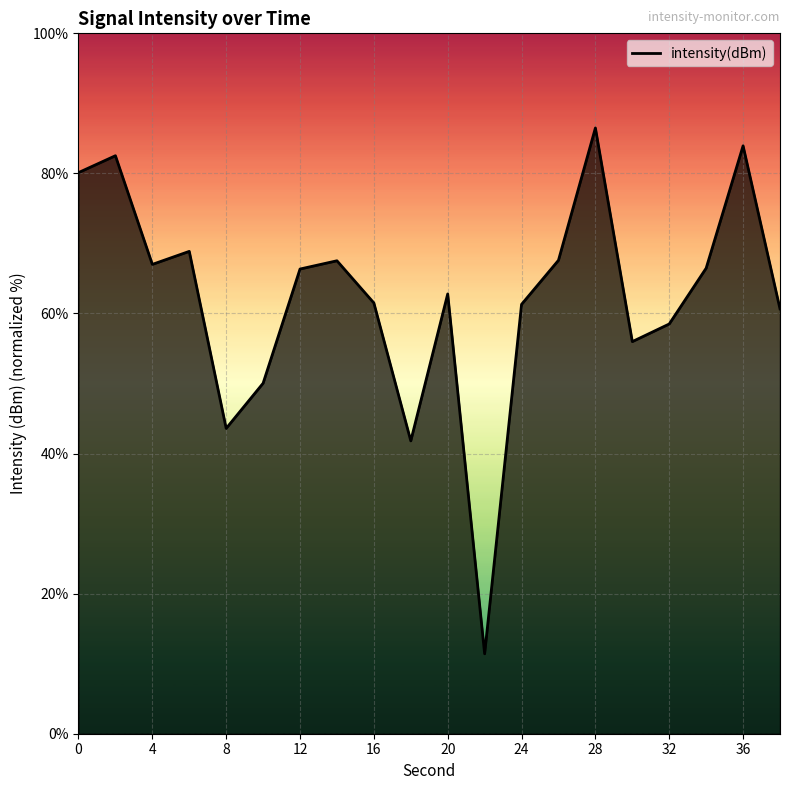

True or false: there are more than 2 points higher than both neighbors.

True